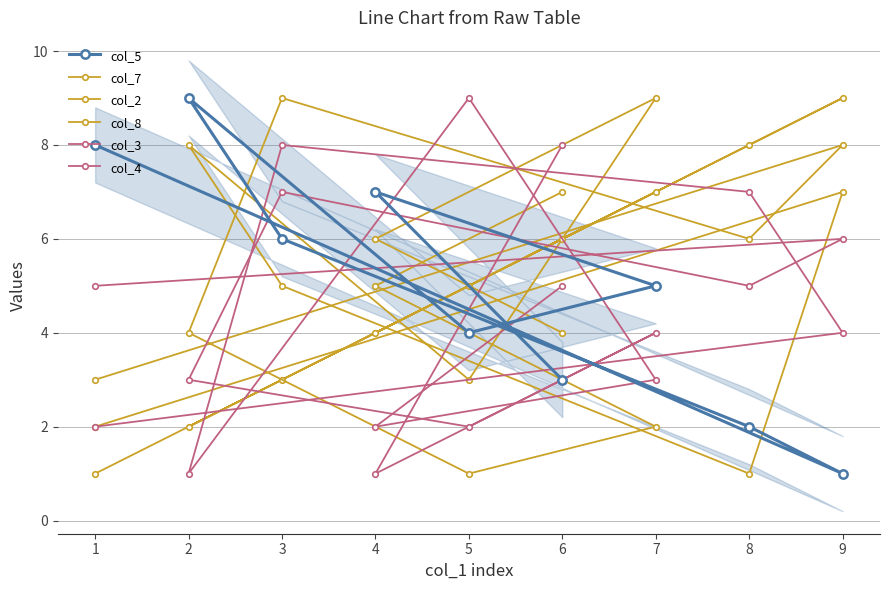

What is the average value of the col_4 series?

5